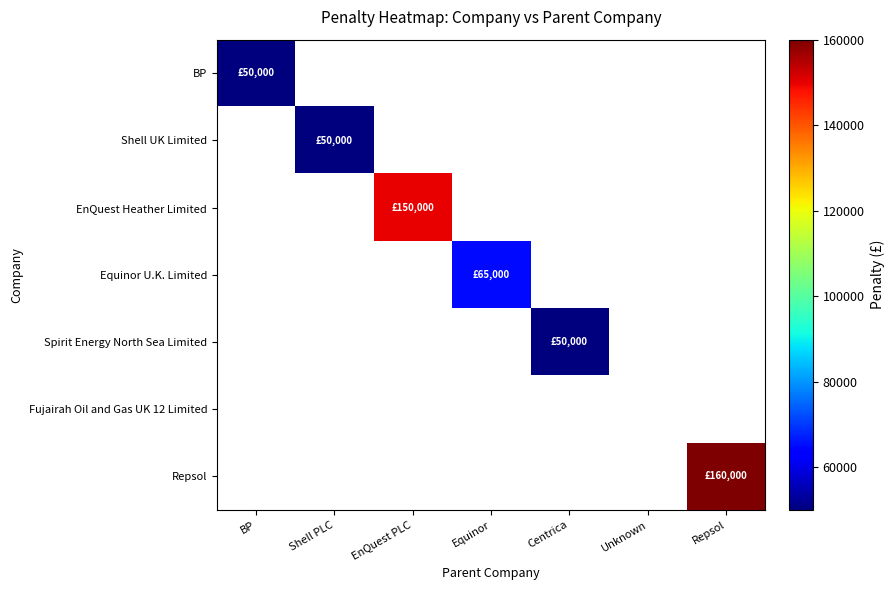

How many categories are shown in the chart?

7